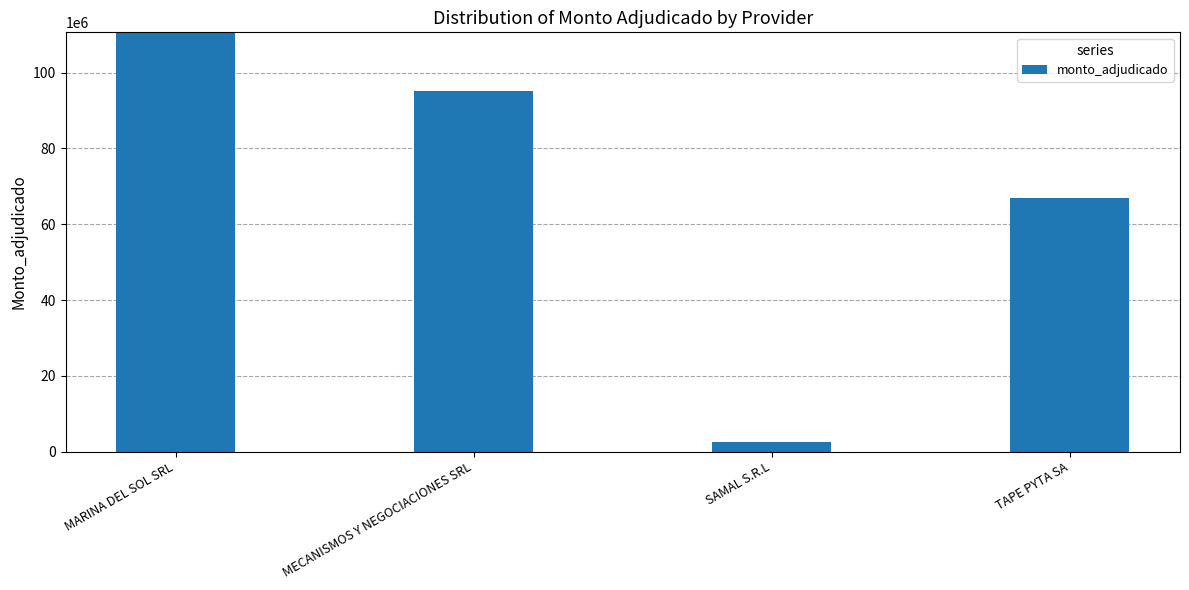

What is the sum of the values at TAPE PYTA SA and MECANISMOS Y NEGOCIACIONES SRL?

162169350